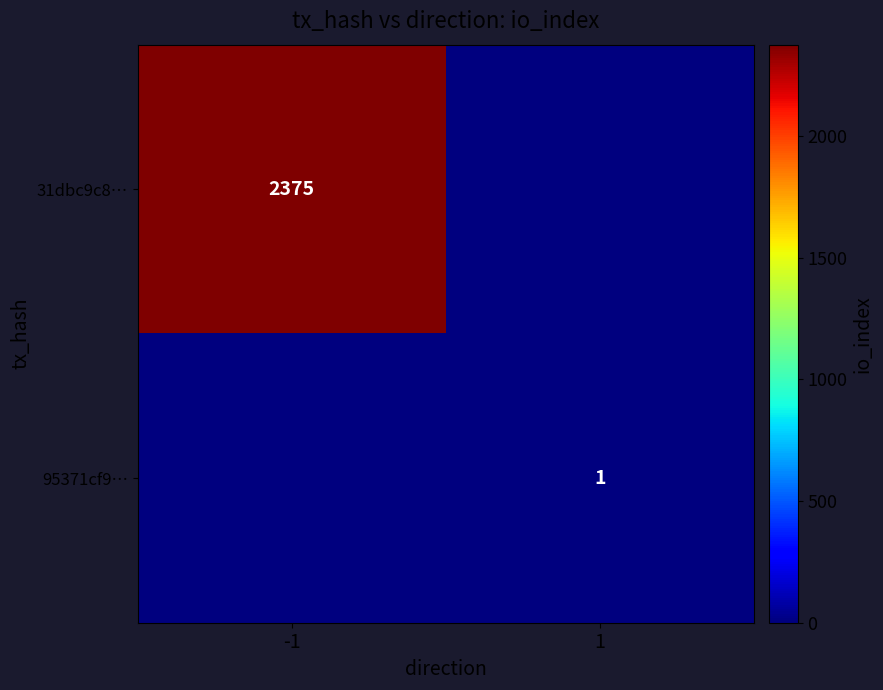

The value of 31dbc9c8… at -1 is 4214. True or false?

False